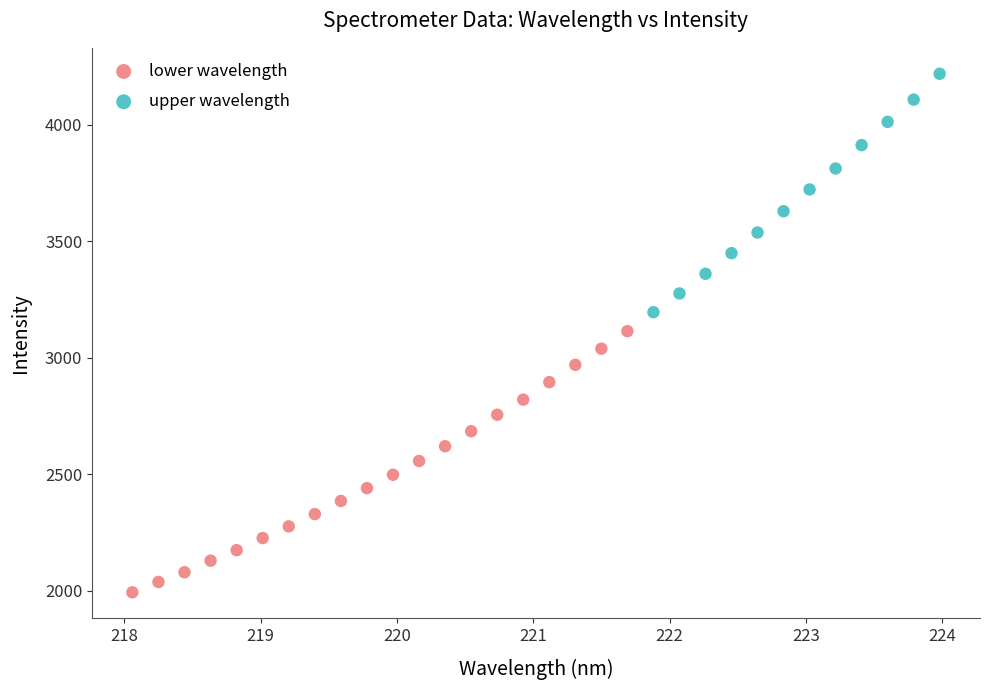

What are all the series names shown in the legend?

lower wavelength, upper wavelength